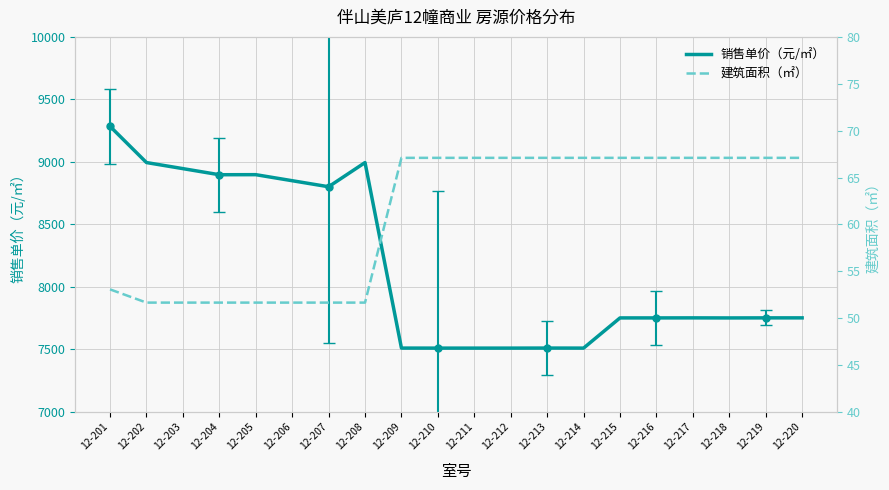

How many lines are shown in the chart?

2